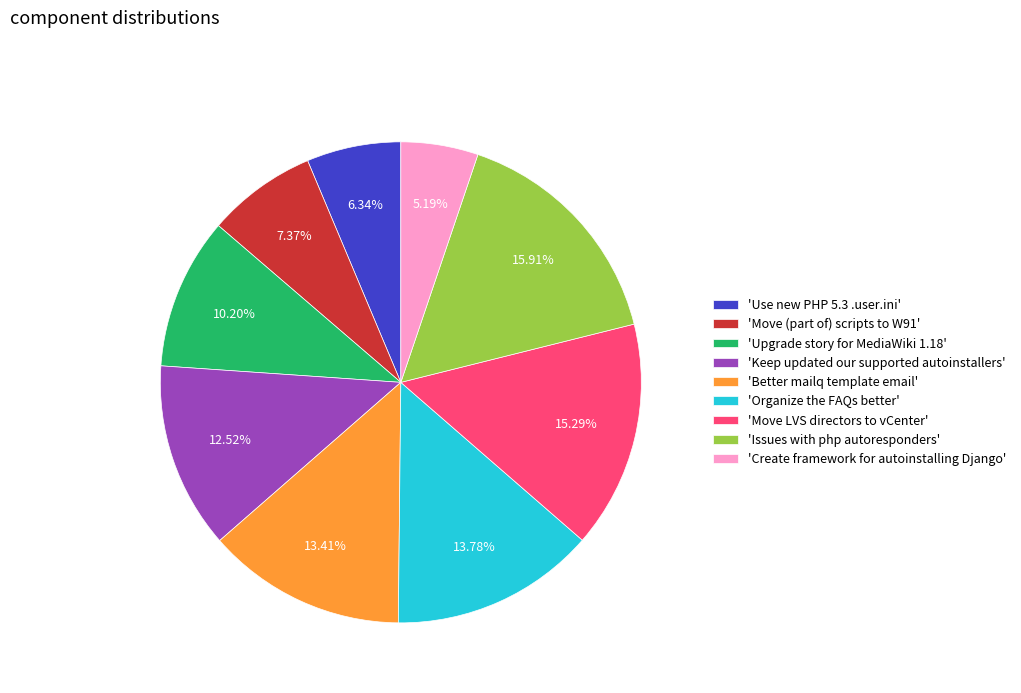

Which has a higher value, 'Move (part of) scripts to W91' or 'Issues with php autoresponders'?

'Issues with php autoresponders'